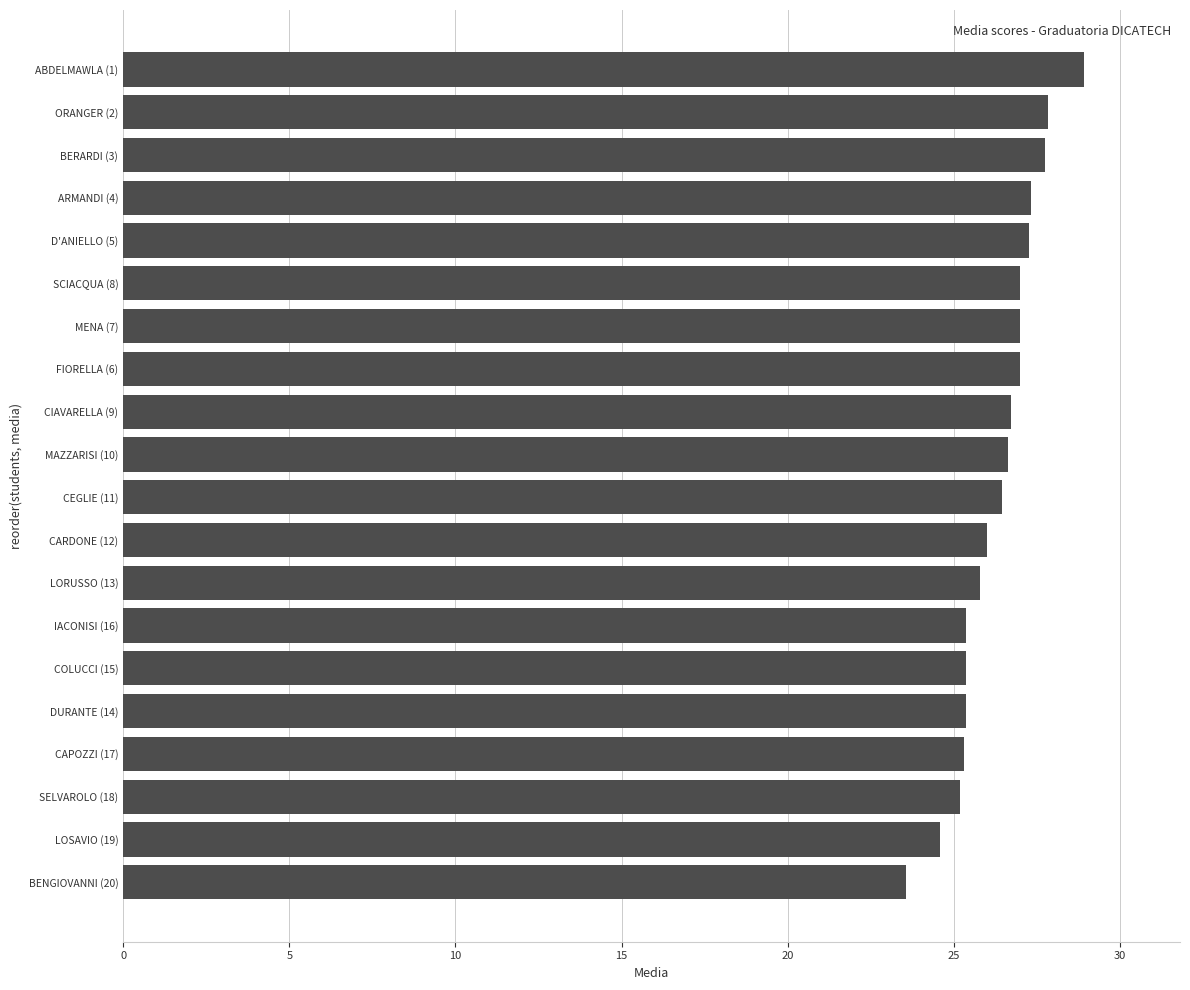

Is it true that the value at ABDELMAWLA (1) is 45.7?

False